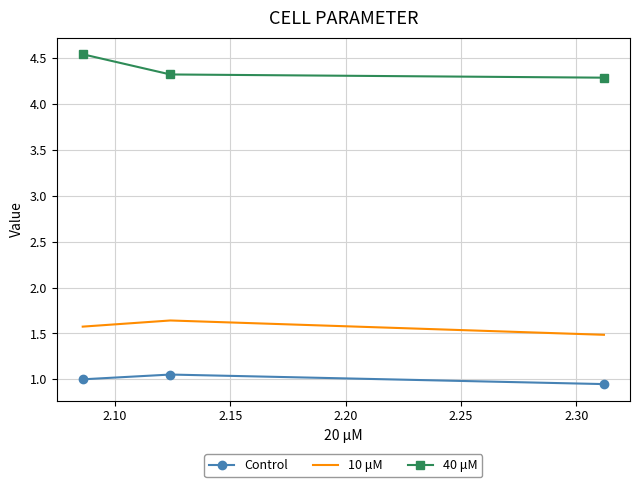

Which series has the largest total across all categories?

40 μM